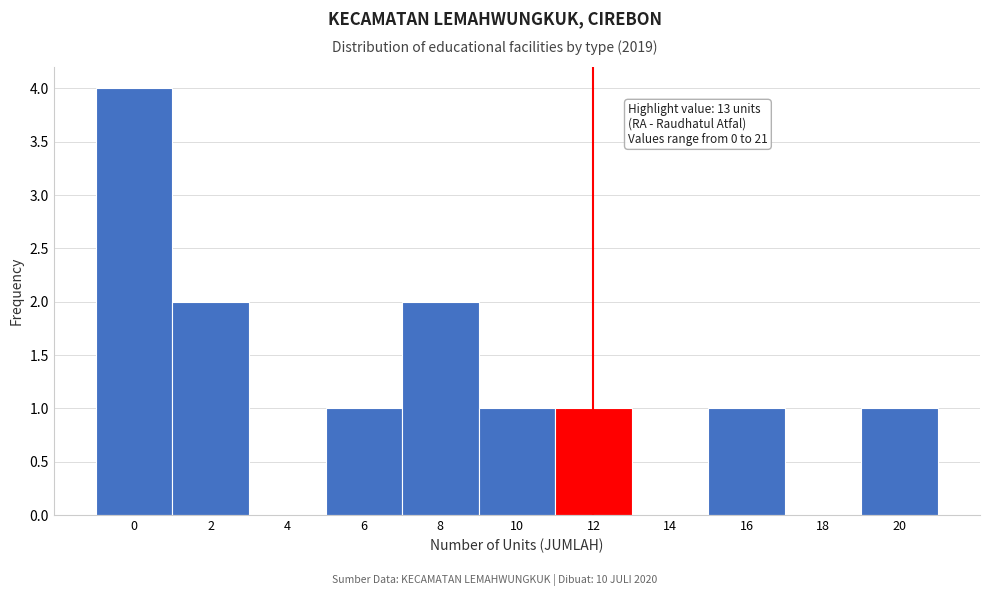

Reading left to right, what are all the values shown in this chart?

0=4	2=2	4=0	6=1	8=2	10=1	12=1	14=0	16=1	18=0	20=1